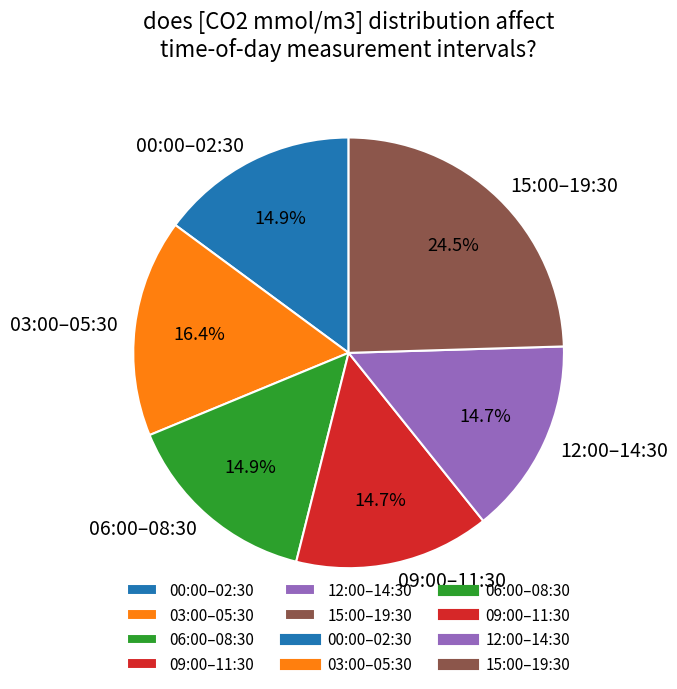

Does 09:00–11:30 represent more than half of the total?

No